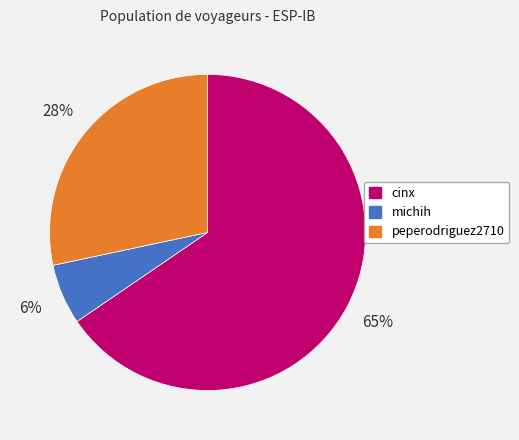

To the nearest percent, what is the average slice percentage?

33%